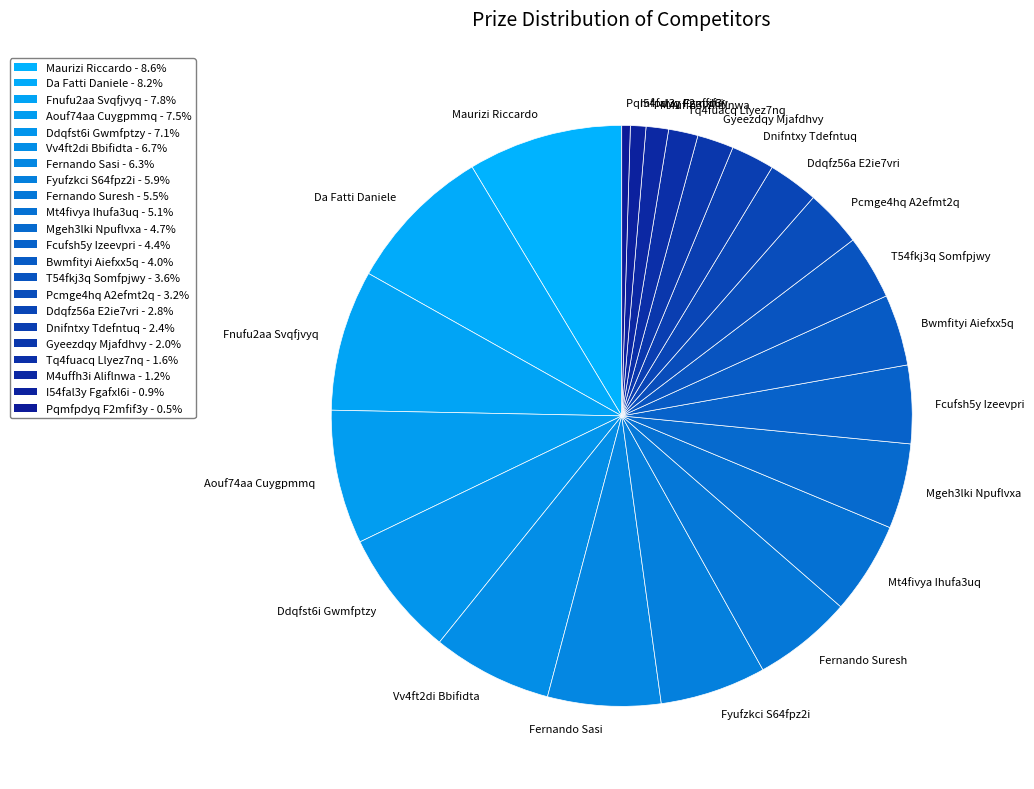

Is there a majority slice in this chart?

No